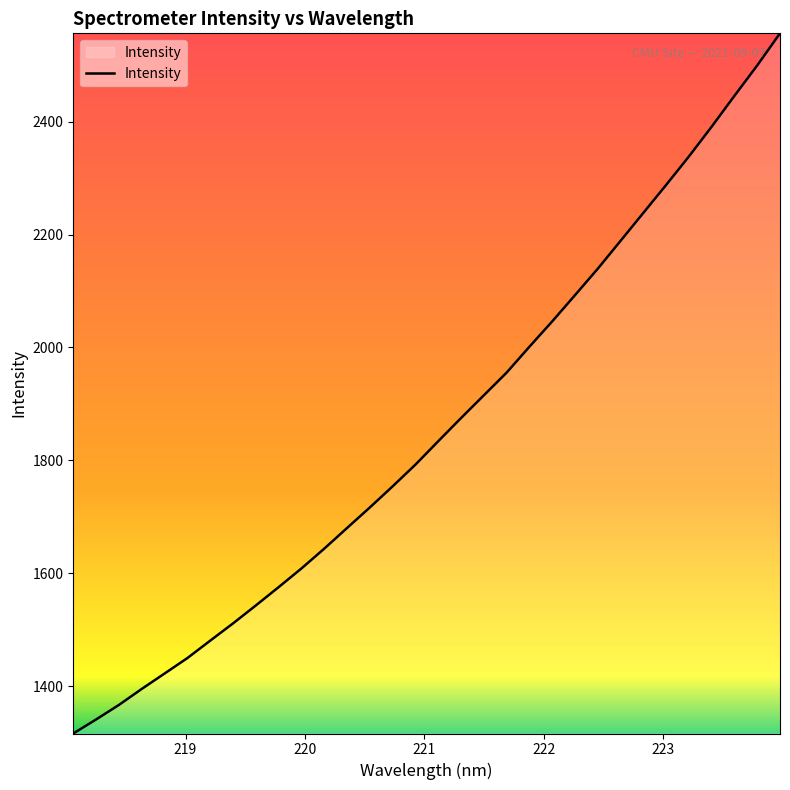

What is the difference between the maximum and minimum values?

1239.5